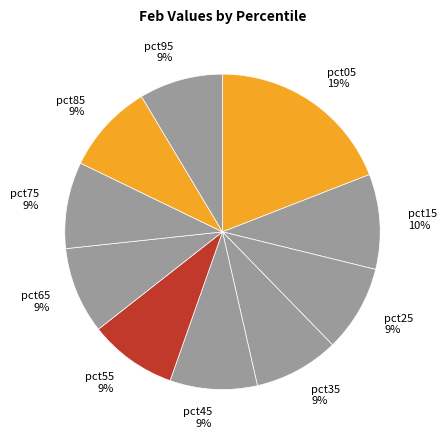

What is the largest slice in the pie chart?

pct05